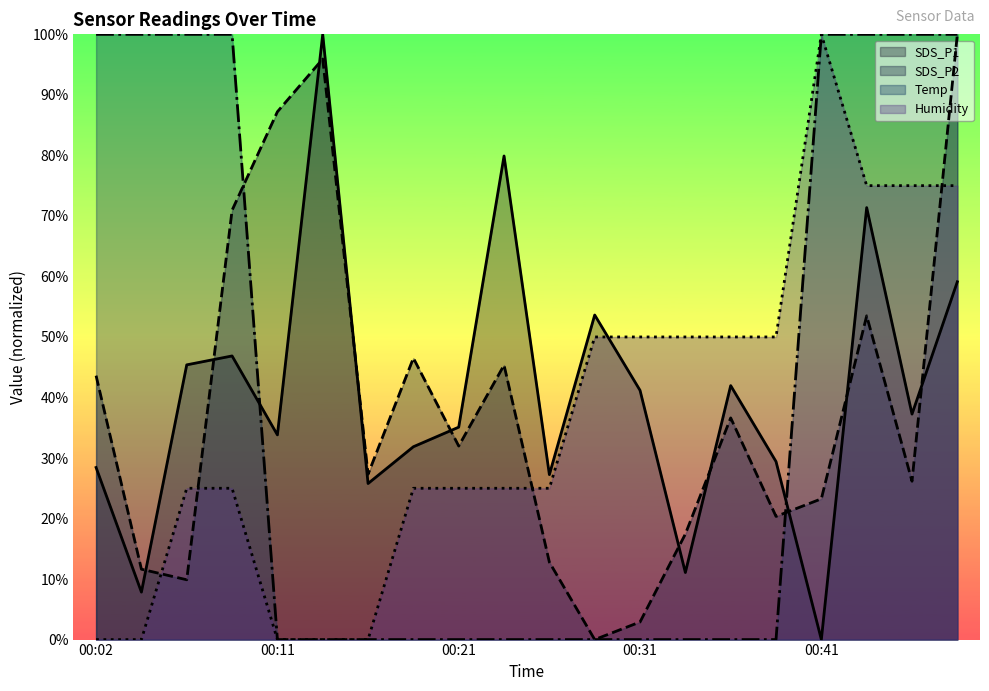

Count the number of data series in this chart.

4